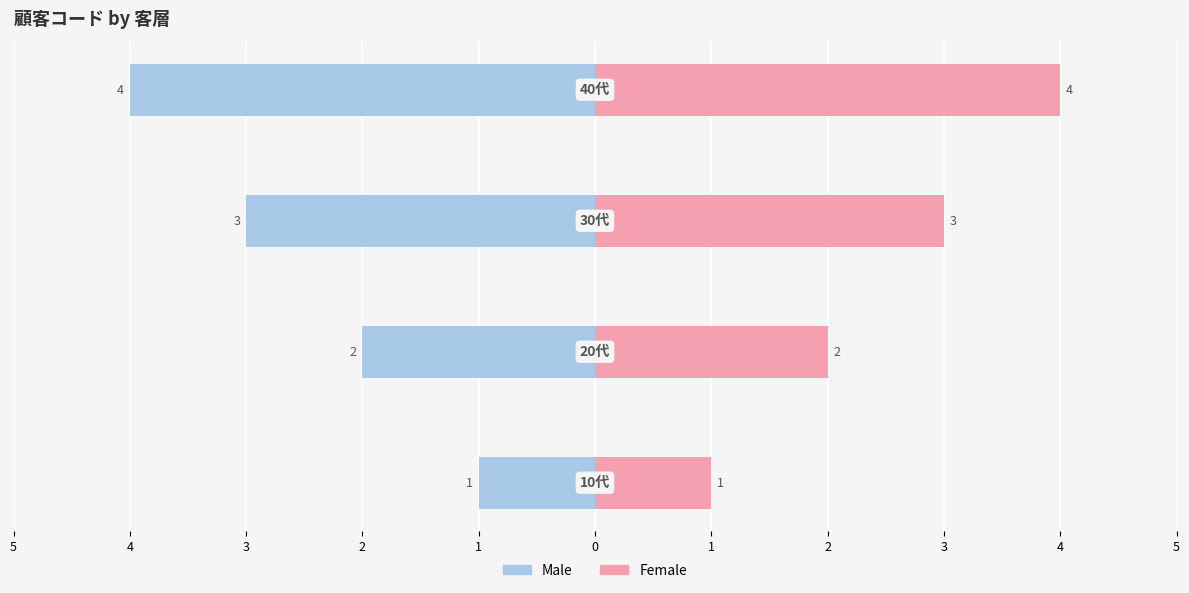

Is the value of Male at 5 greater than the value of Female at 4?

No